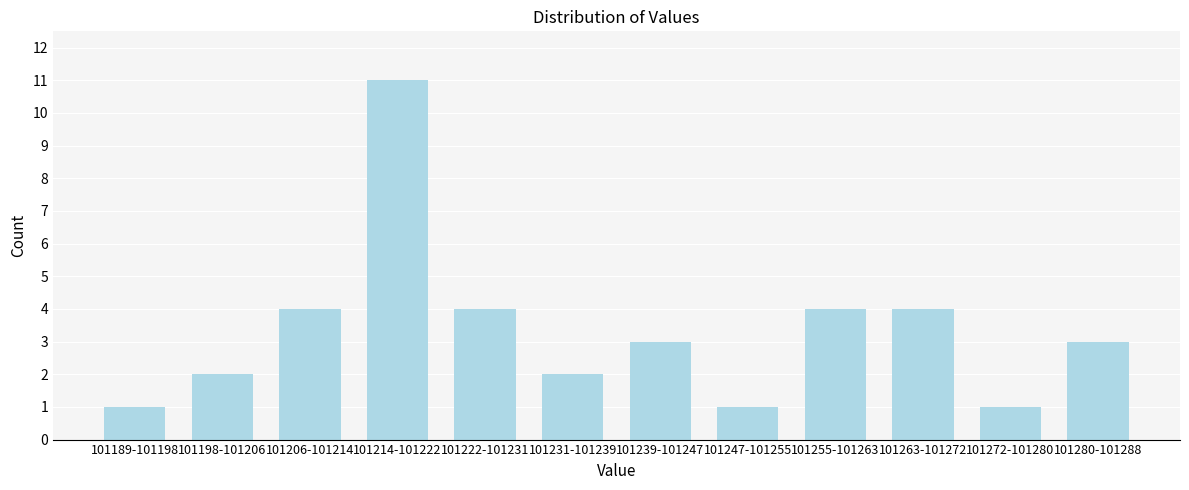

Reading left to right, what are all the values shown in this chart?

1	2	4	11	4	2	3	1	4	4	1	3